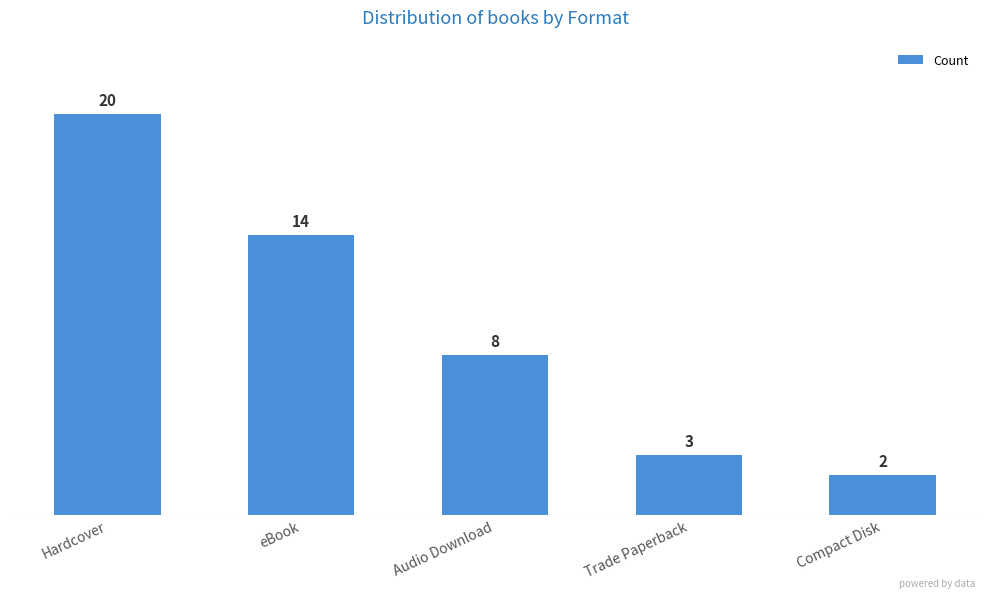

Reading left to right, list all the values displayed in this chart.

20	14	8	3	2